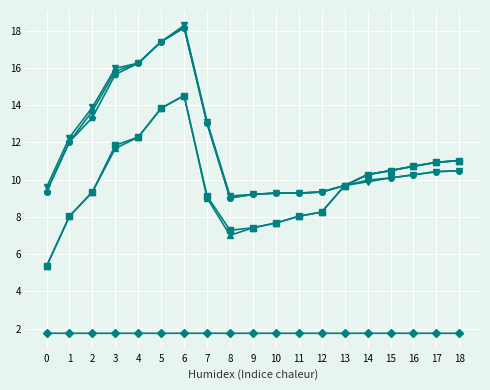

What is the spread (max minus min) of values at 15?

8.7